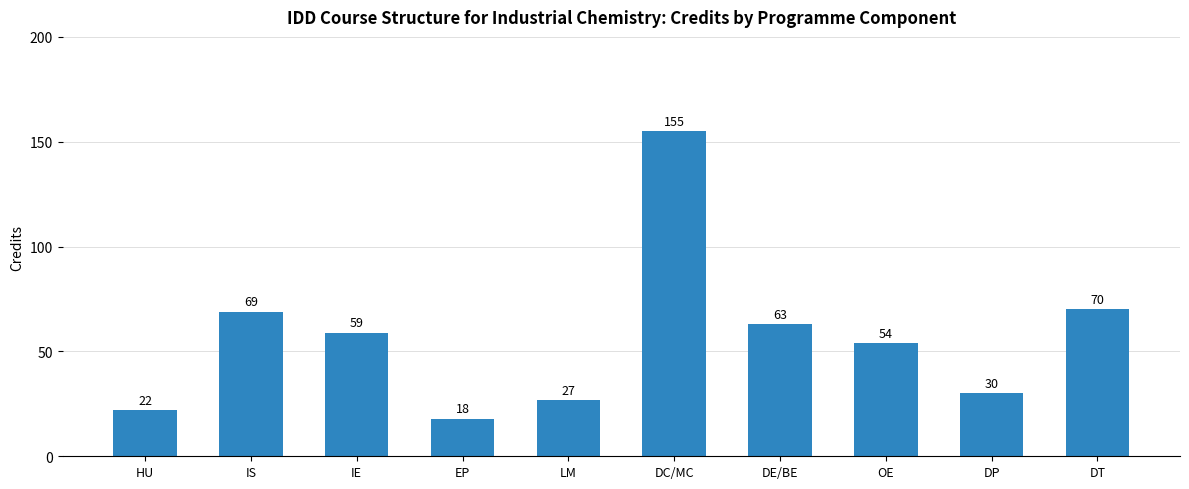

The value at IE is 106. True or false?

False